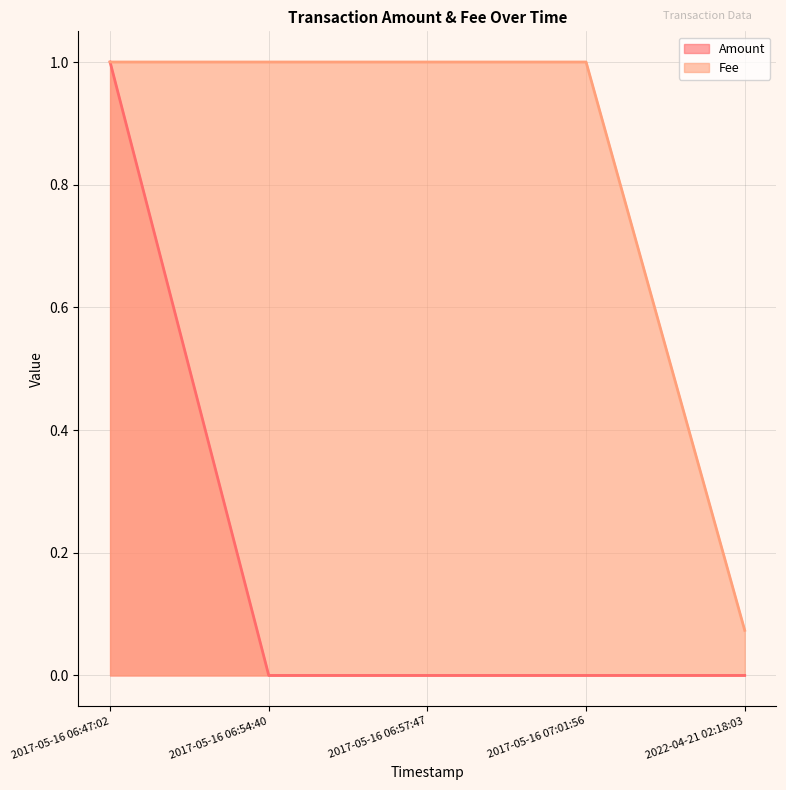

What is the label of the 3rd point from the left?

2017-05-16 06:57:47